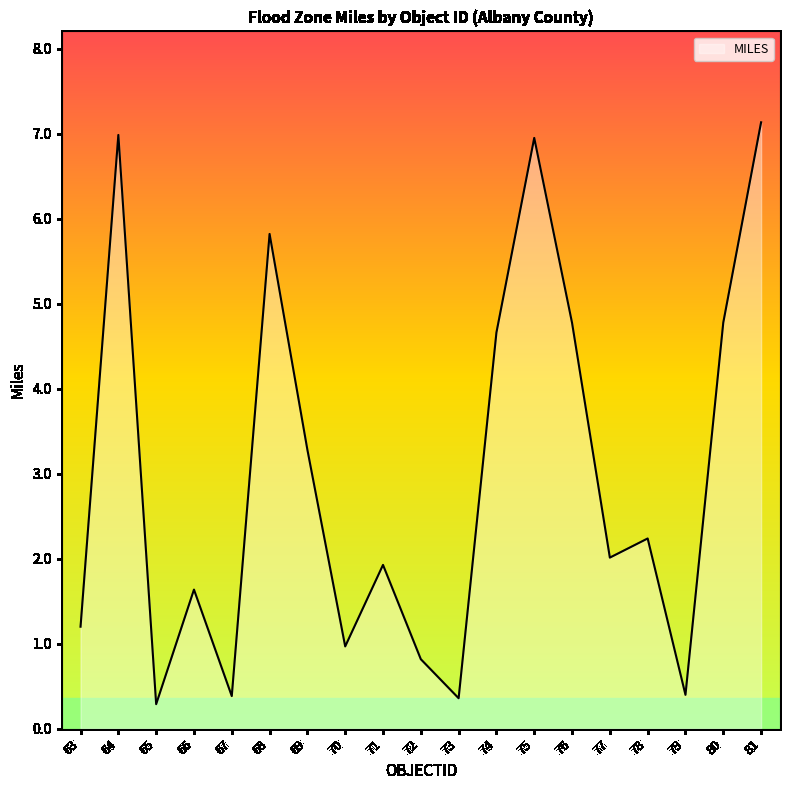

Is it true that the value at 63 is 1.2?

True